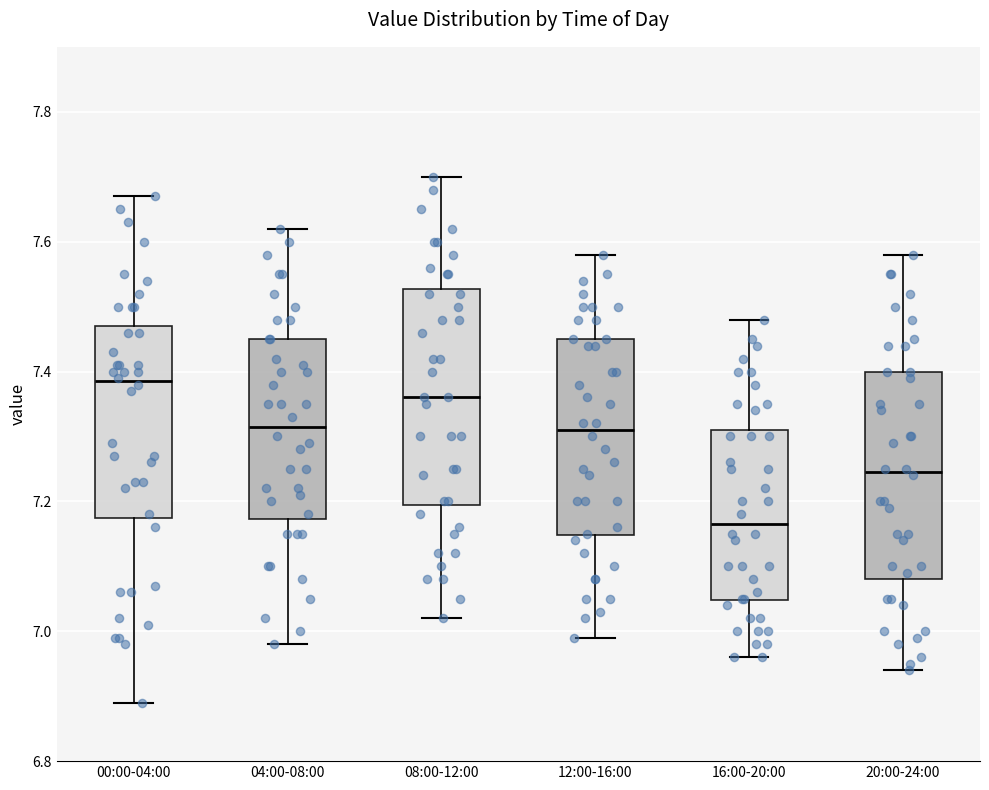

Reading left to right, transcribe this box plot: for each box, give where its median line is, the range the box spans, and where its two whiskers end, as read against the y-axis. The values are not printed on the chart, so give them approximately, as read against the axis.

00:00-04:00: median 7.38, box 7.18 to 7.48, whiskers 6.90 to 7.68
04:00-08:00: median 7.32, box 7.18 to 7.46, whiskers 6.98 to 7.62
08:00-12:00: median 7.36, box 7.20 to 7.52, whiskers 7.02 to 7.70
12:00-16:00: median 7.32, box 7.14 to 7.46, whiskers 7.00 to 7.58
16:00-20:00: median 7.16, box 7.04 to 7.32, whiskers 6.96 to 7.48
20:00-24:00: median 7.24, box 7.08 to 7.40, whiskers 6.94 to 7.58